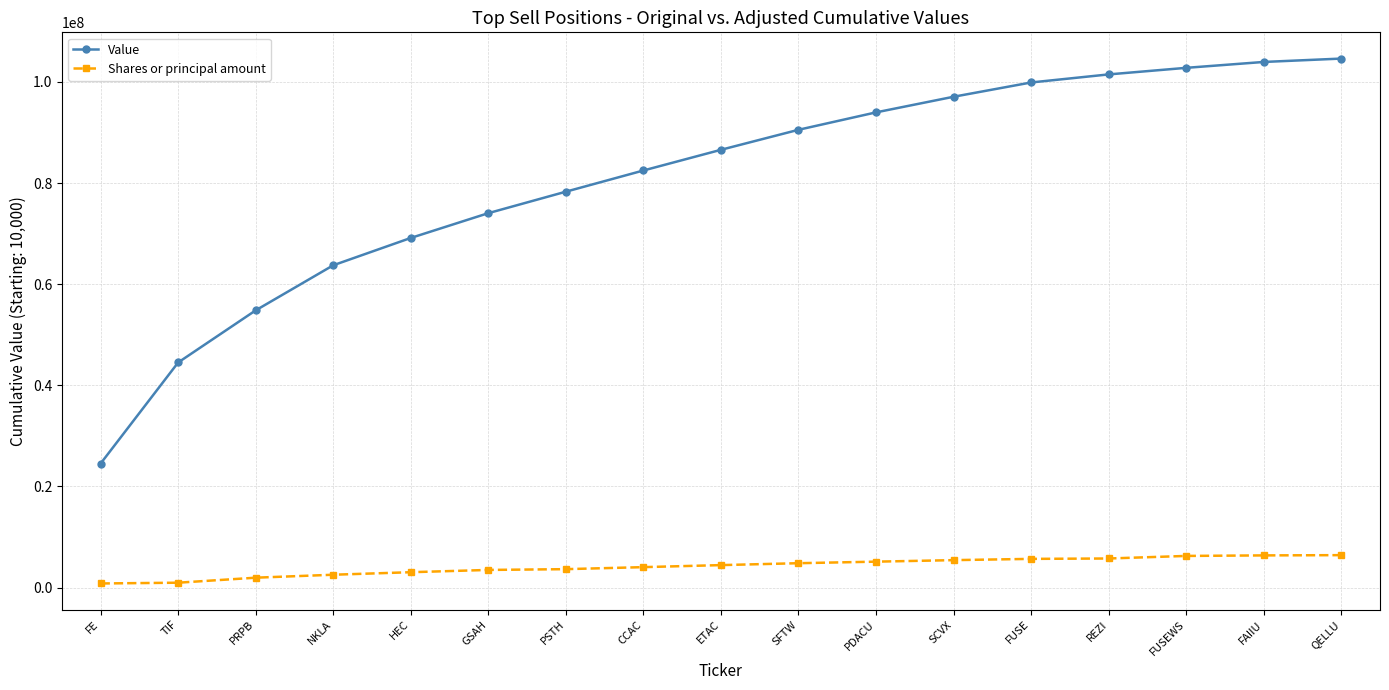

True or false: Value and Shares or principal amount intersect in this chart.

False